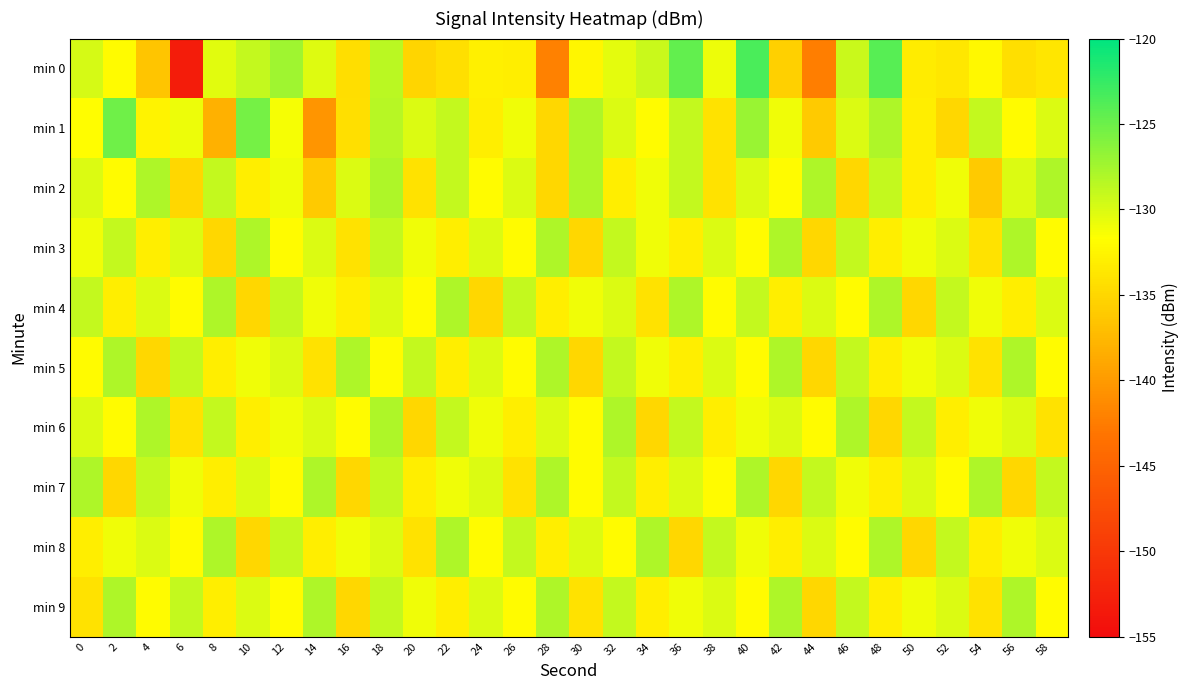

Which series has the largest range (max minus min)?

min 0